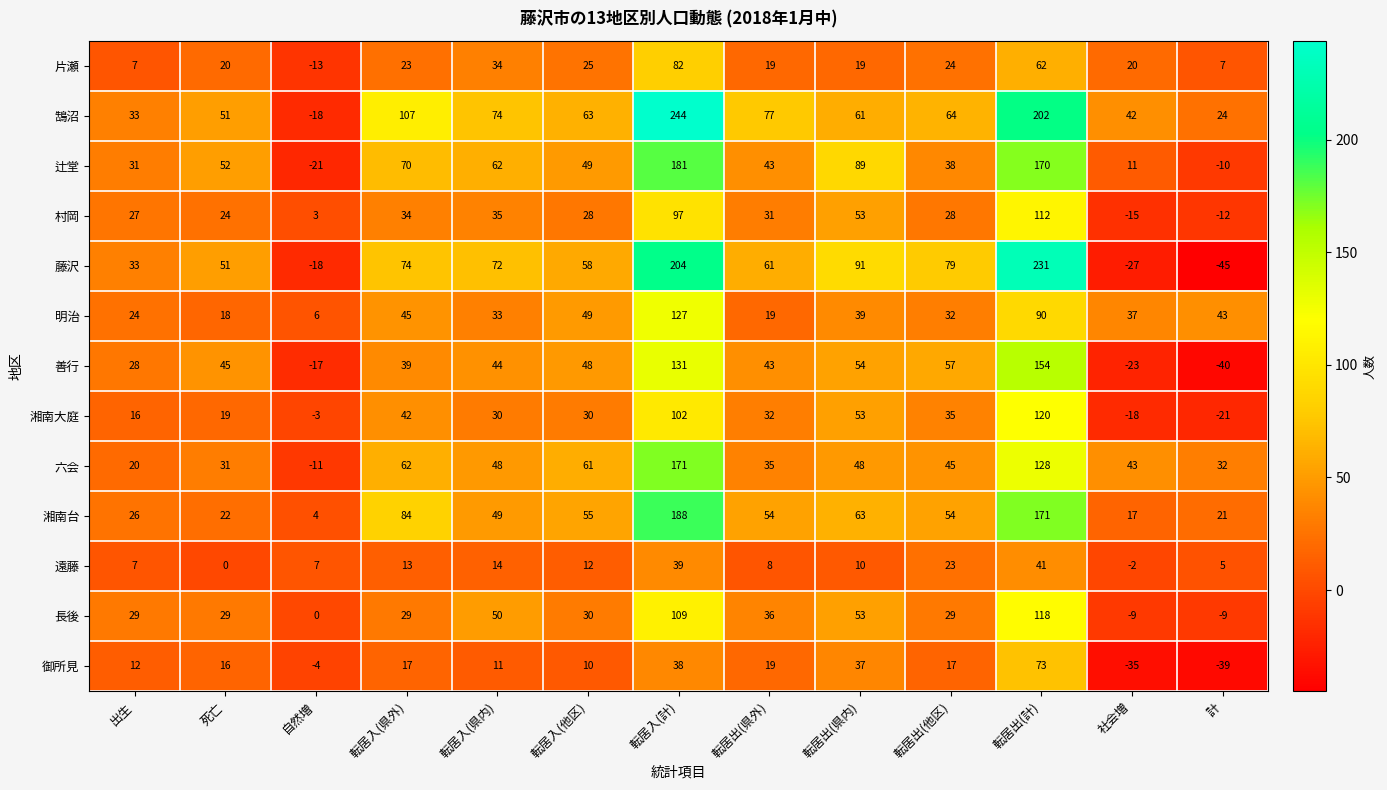

What is the average value of the 御所見 series?

13